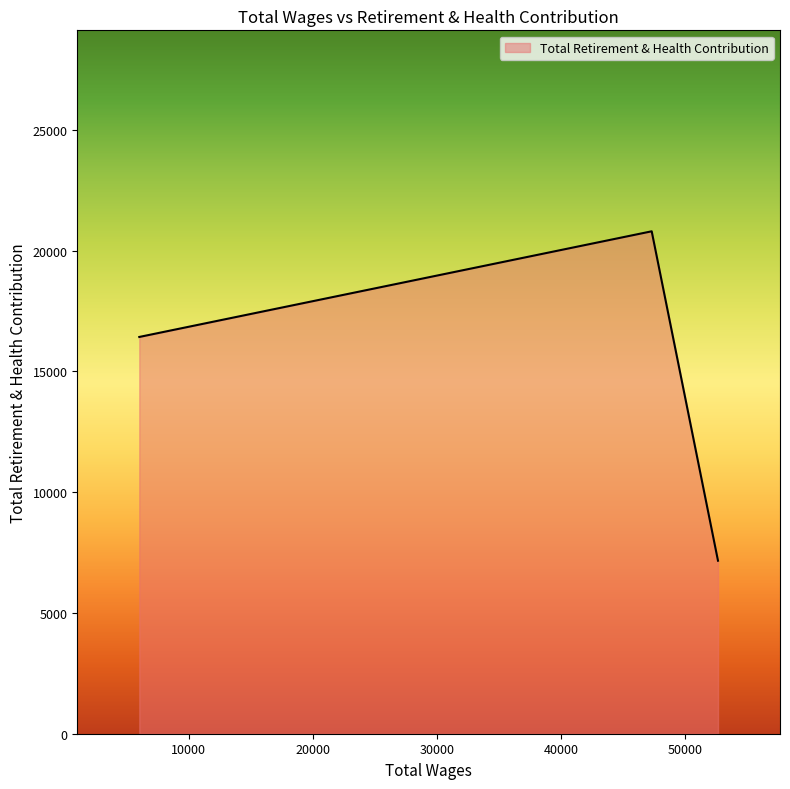

What is the average value?

14793